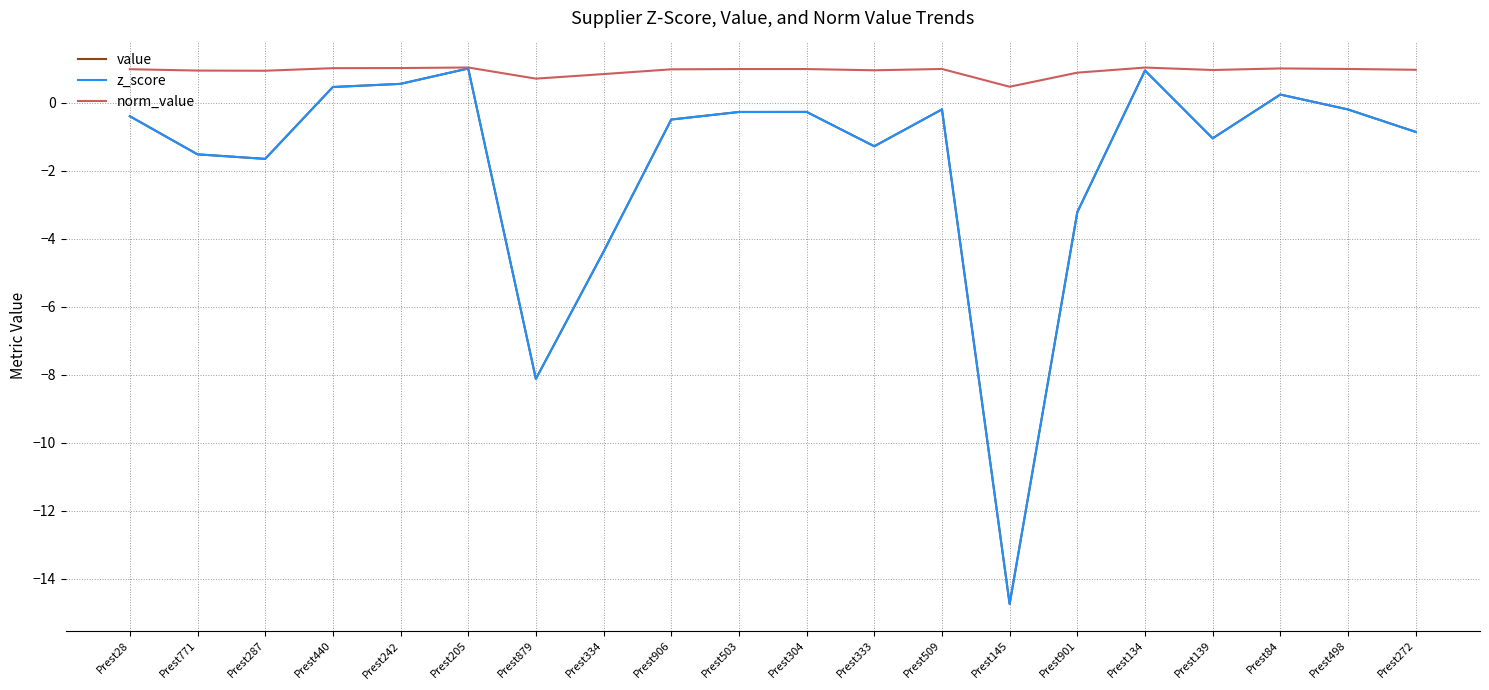

At which label is value closest to -6?

Prest334